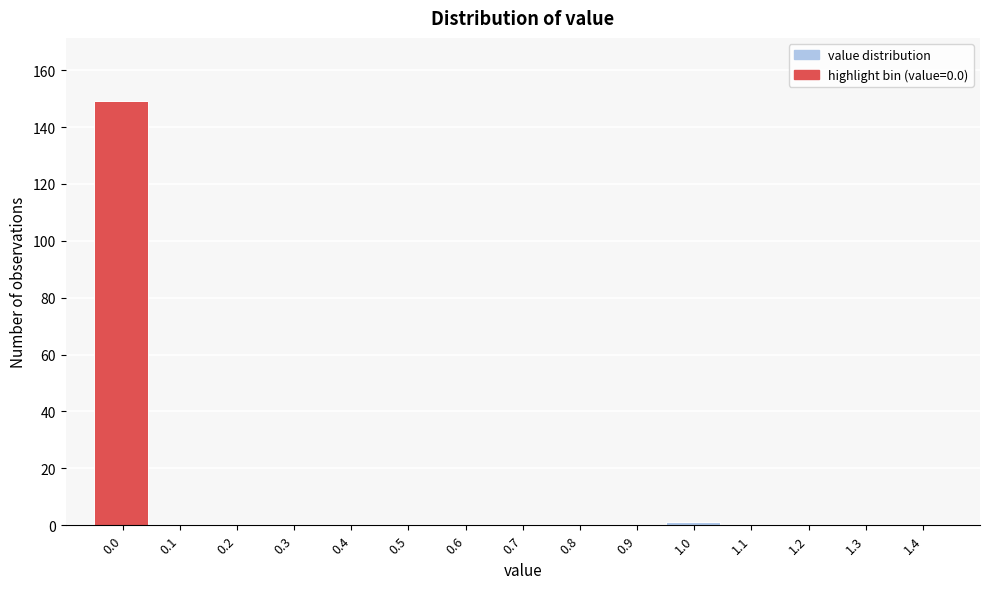

Reading left to right, list all the values displayed in this chart.

0.0=149	0.1=0	0.2=0	0.3=0	0.4=0	0.5=0	0.6=0	0.7=0	0.8=0	0.9=0	1.0=1	1.1=0	1.2=0	1.3=0	1.4=0